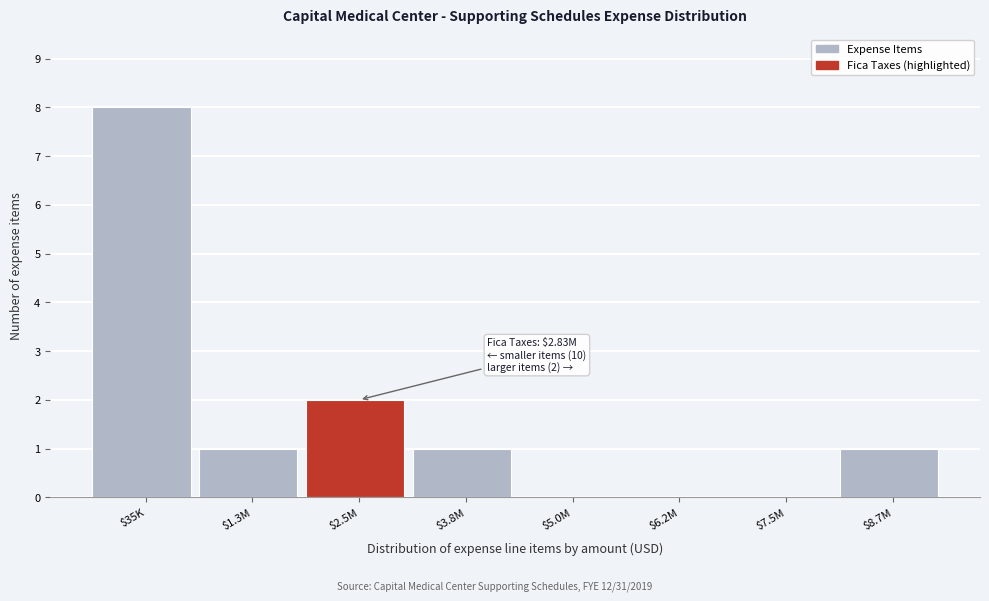

Which category has the highest value across all series?

$35K